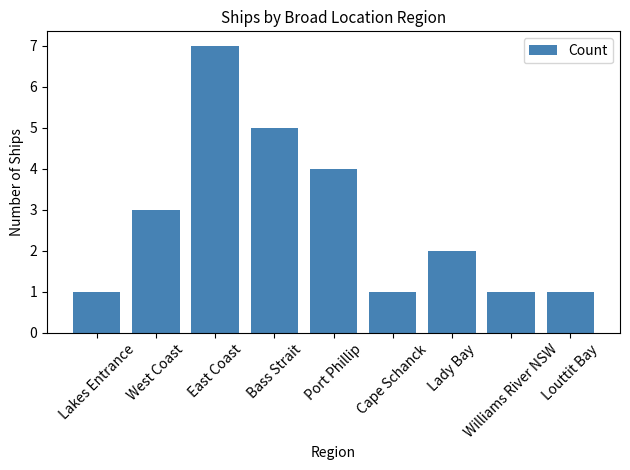

What is the difference between the second highest and second lowest values?

4